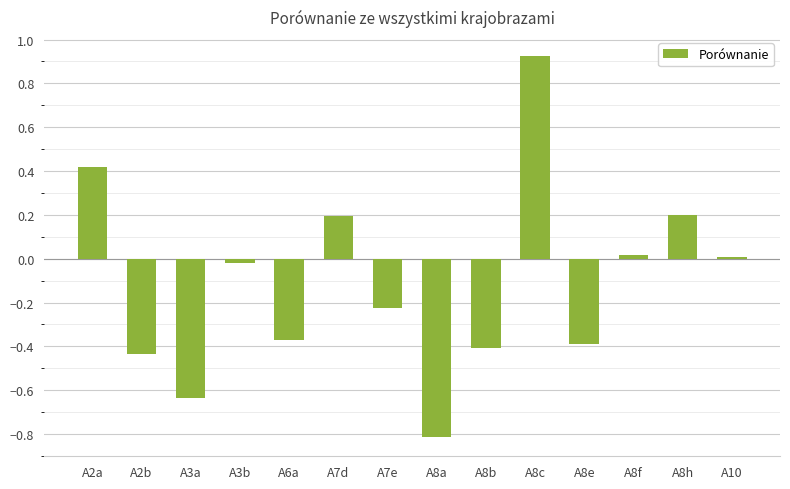

The chart shows a value of 0.3 at A2a. True or false?

False